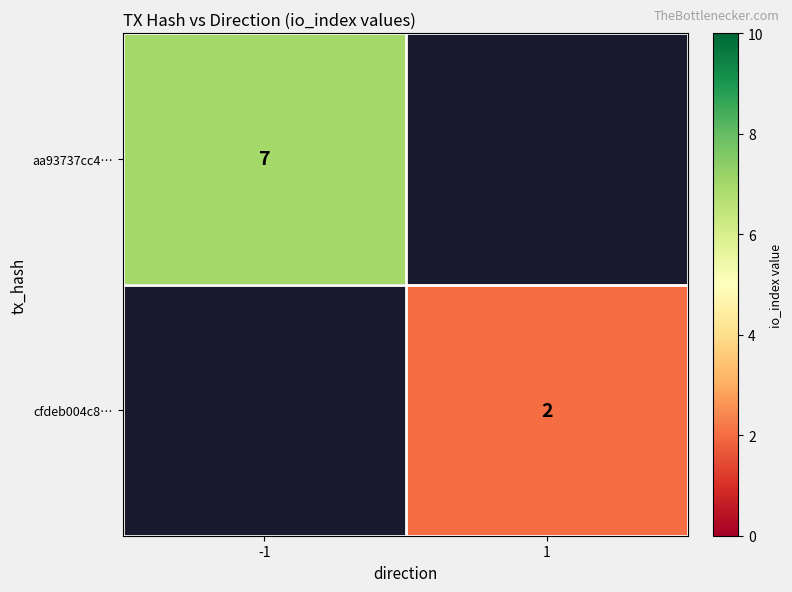

The cfdeb004c8… series shows 3 at 1. True or false?

False